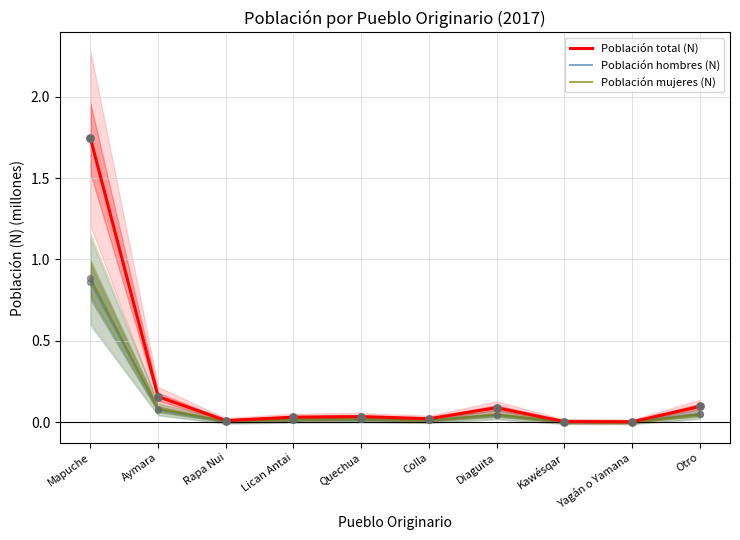

Which series contains the lowest Y value?

Población mujeres (N)